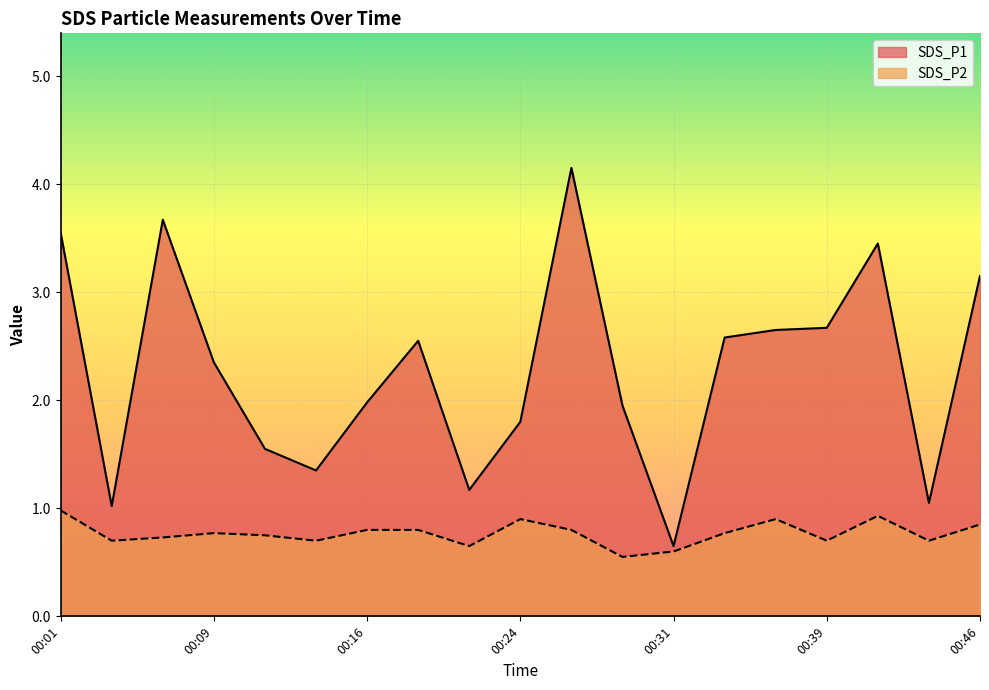

What is the difference between the SDS_P2 values at 00:09 and 00:29?

0.2